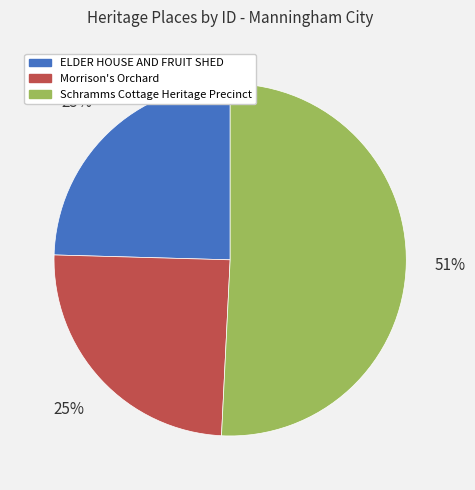

Is there a majority slice in this chart?

Yes